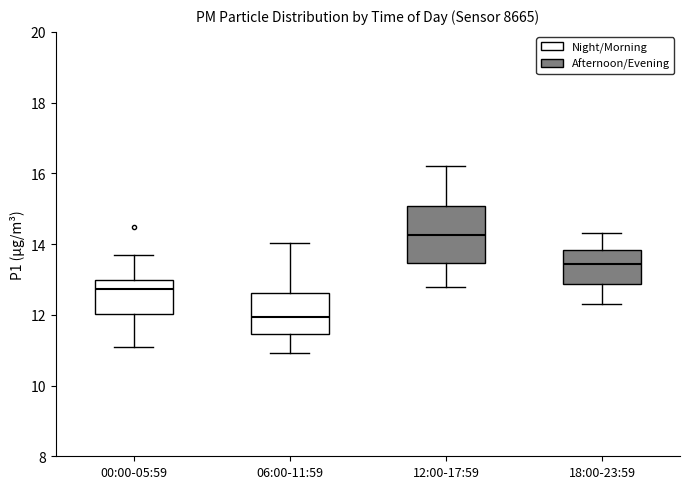

Reading left to right, read every box against the y-axis: the position of its median line, the range the box covers, and the ends of its whiskers. The values are not printed on the chart, so give them approximately, as read against the axis.

00:00-05:59: median 12.8, box 12.0 to 13.0, whiskers 11.2 to 13.8
06:00-11:59: median 12.0, box 11.4 to 12.6, whiskers 11.0 to 14.0
12:00-17:59: median 14.2, box 13.4 to 15.0, whiskers 12.8 to 16.2
18:00-23:59: median 13.4, box 12.8 to 13.8, whiskers 12.4 to 14.4